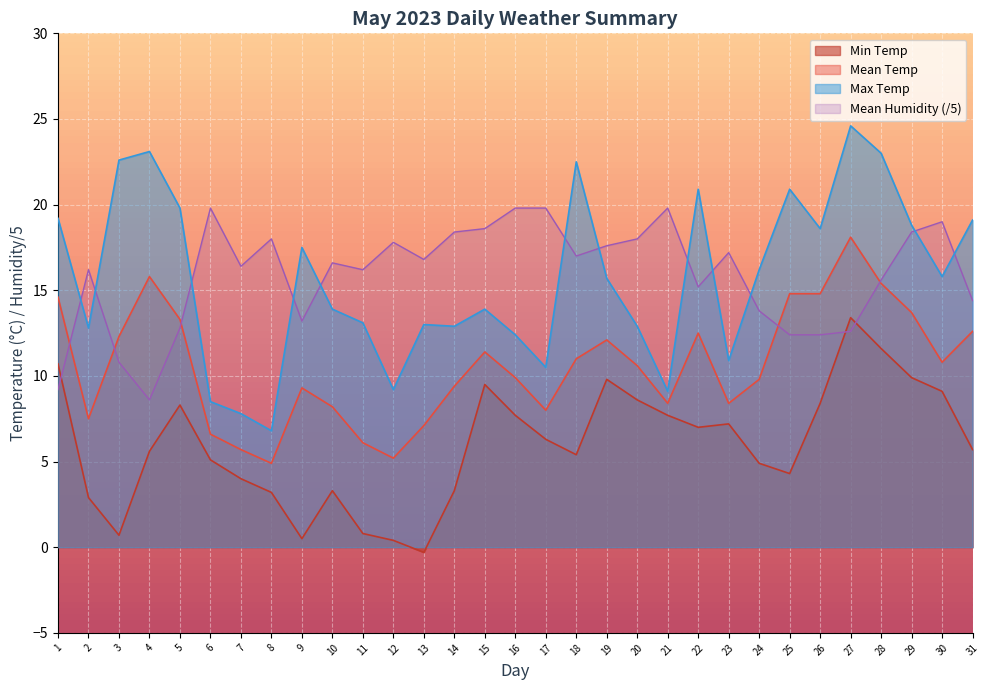

At which category does Min Temp reach its first local valley?

3